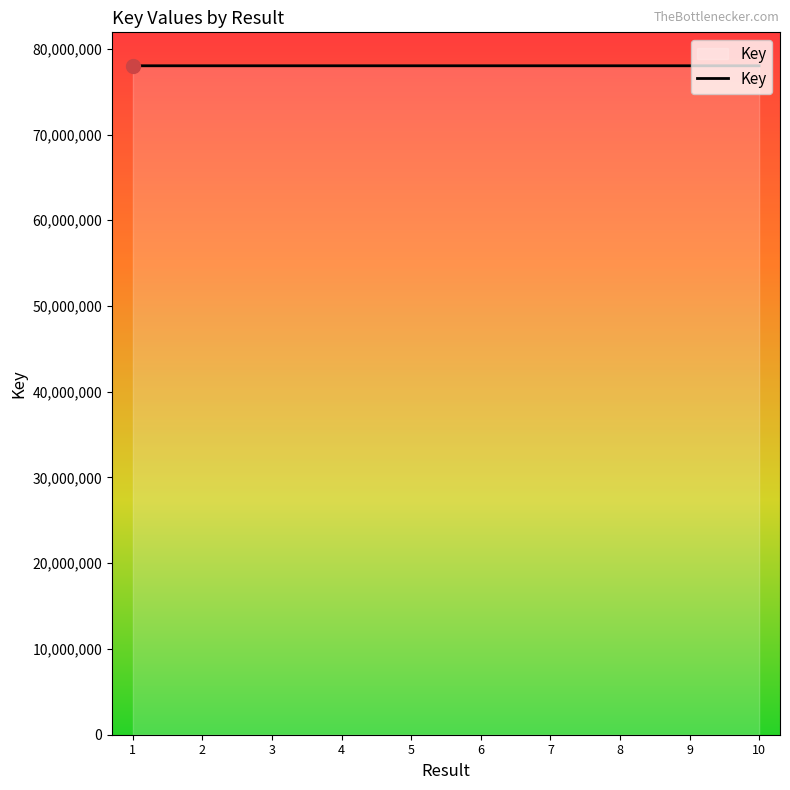

What is the minimum value shown in the chart?

78015031